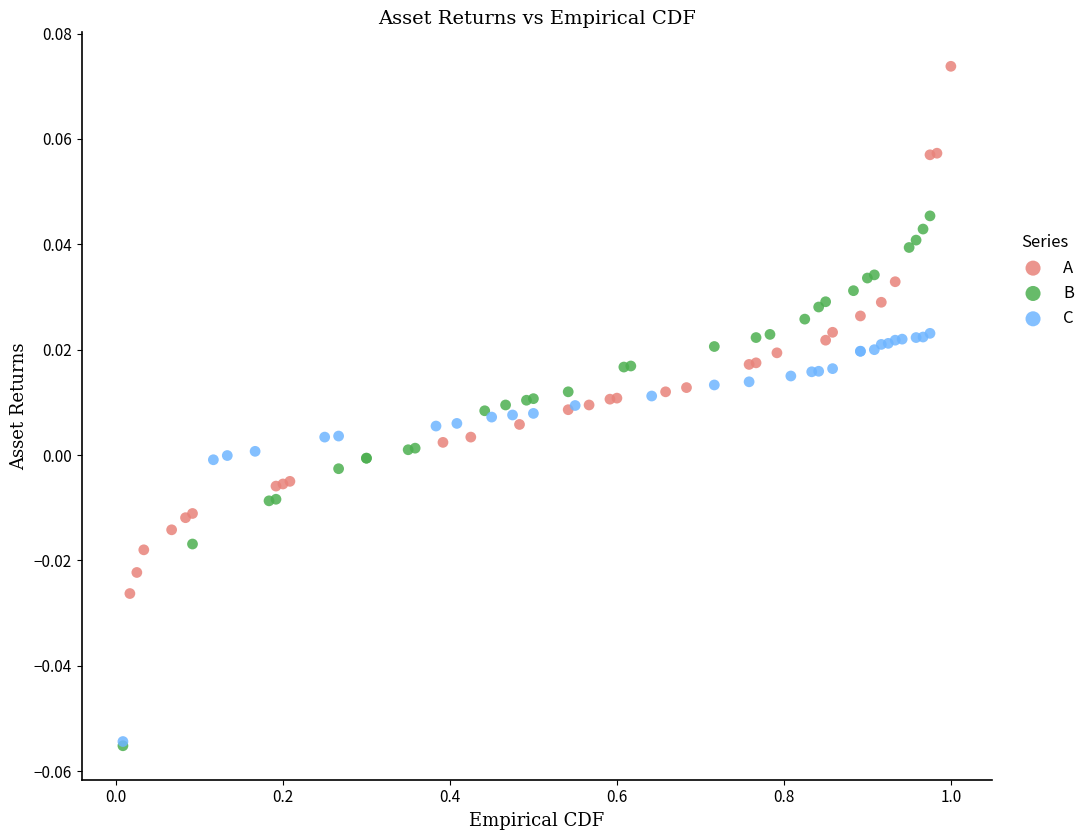

Which series contains the highest Y value?

A